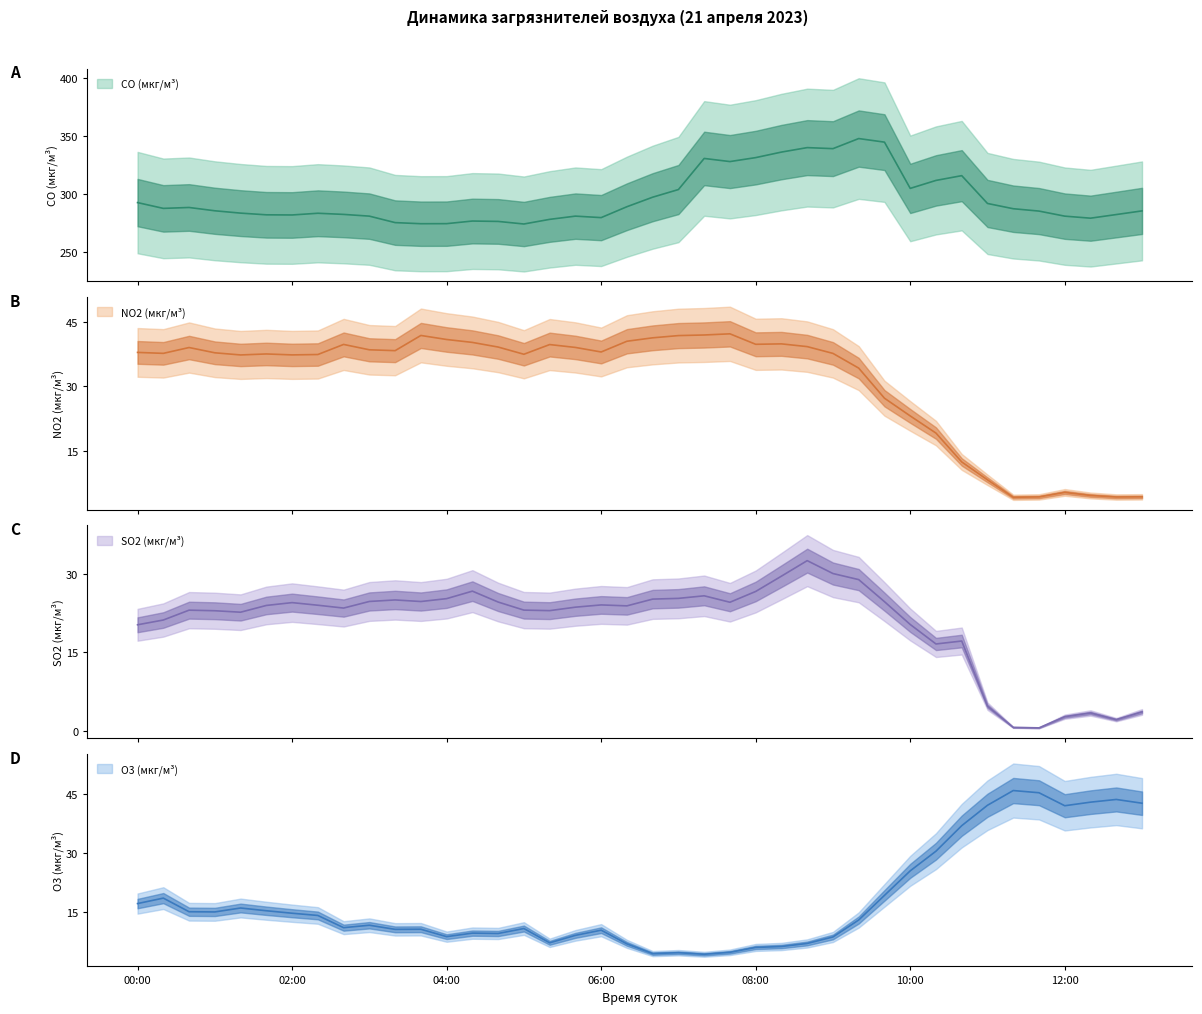

True or false: O3 (мкг/м³) has more than 0 interior local peaks.

True